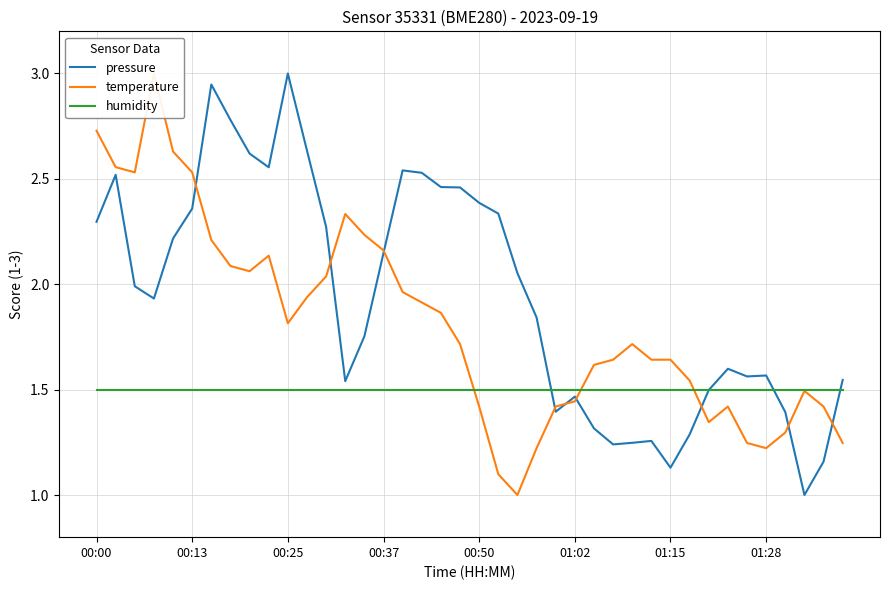

True or false: pressure and temperature cross at least once.

True